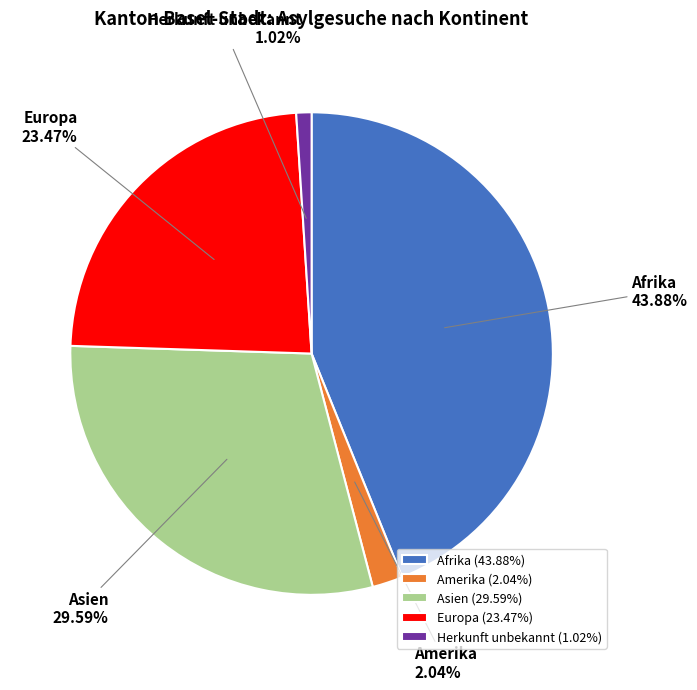

Do Europa and Asien together represent more than half of the pie?

Yes